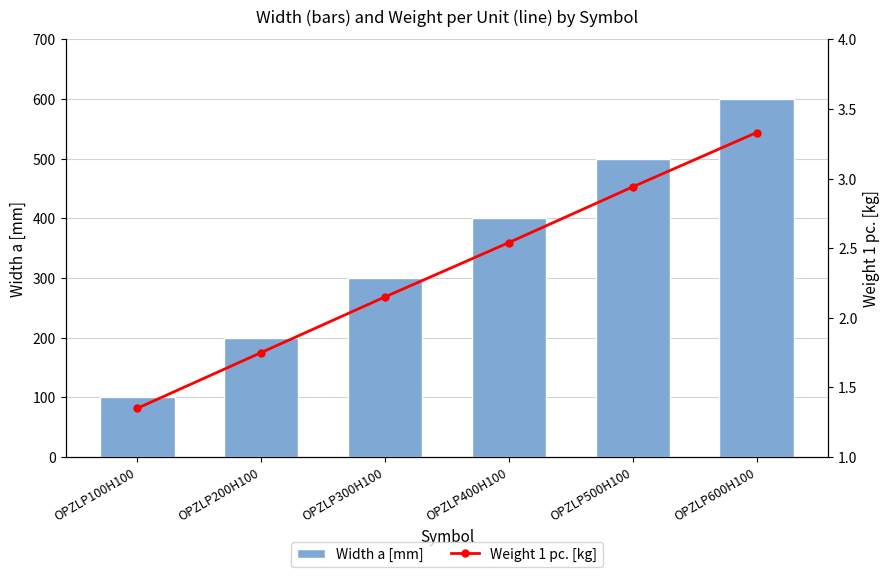

Between OPZLP100H100 and OPZLP400H100, which series saw the biggest shift?

Width a [mm]